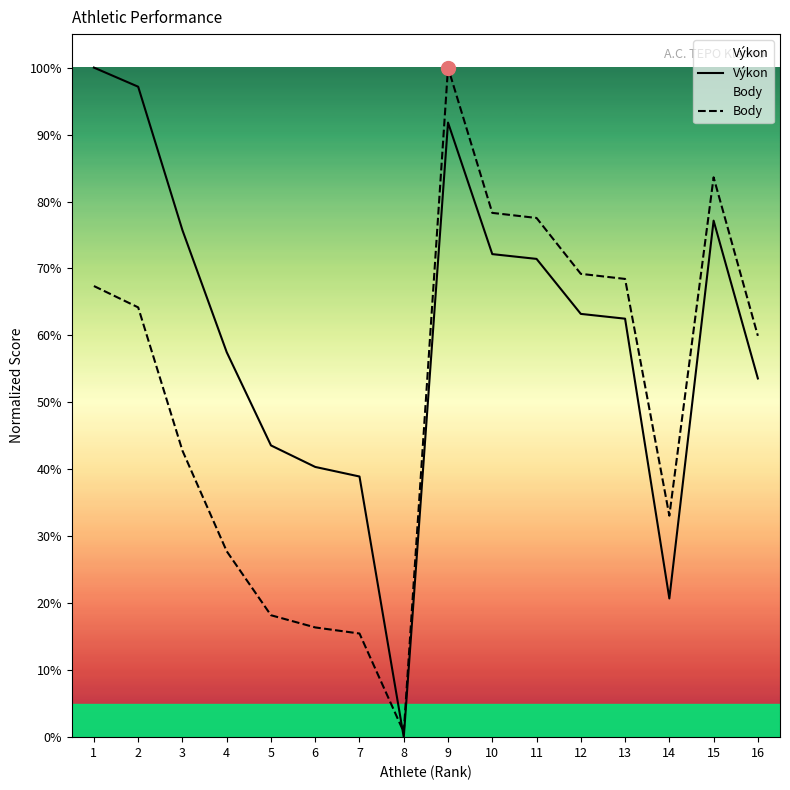

Which series has the largest total across all categories?

Výkon